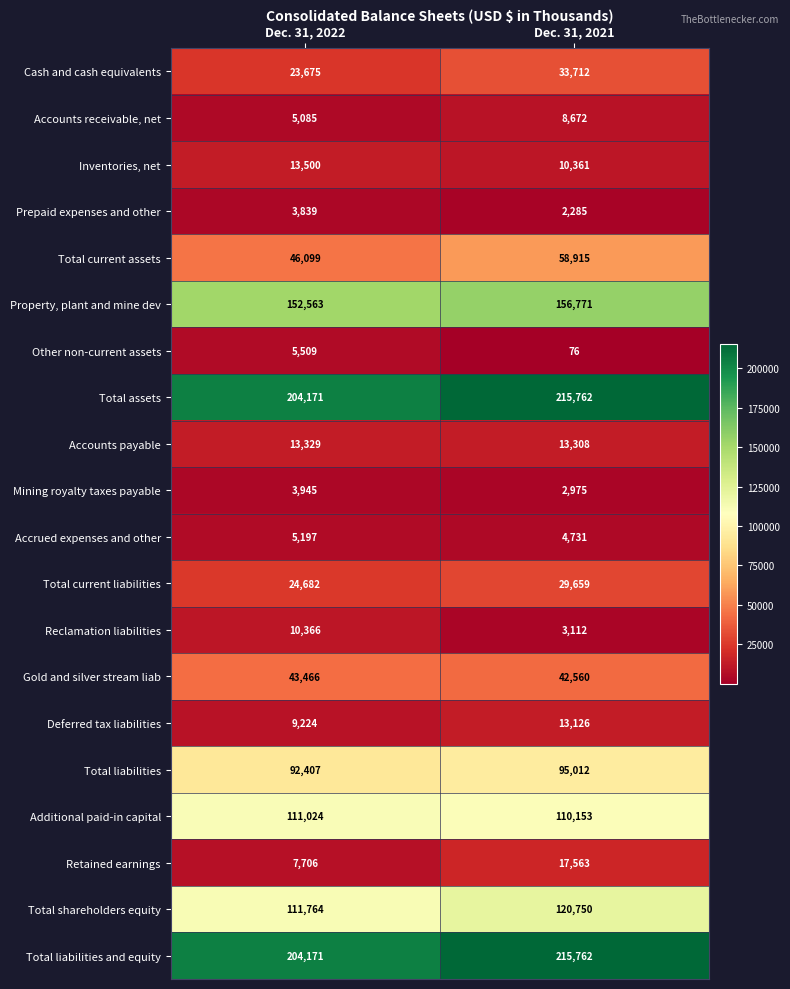

Rank the categories by Total liabilities value from highest to lowest.

Dec. 31, 2021, Dec. 31, 2022